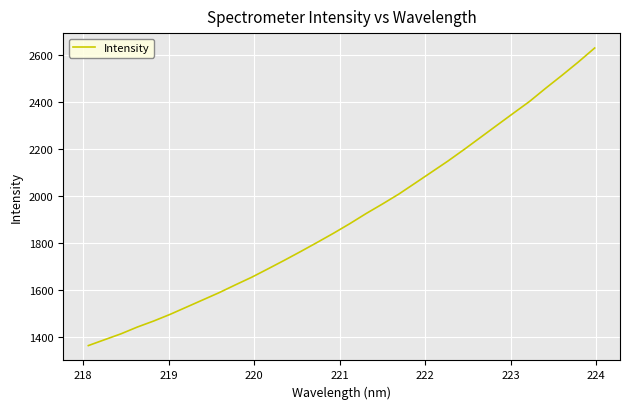

What is the greatest value displayed?

2630.6